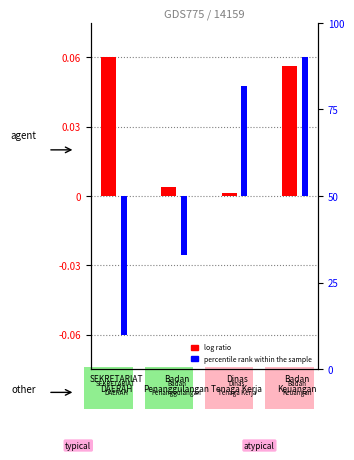

At which label is log ratio closest to 0?

Dinas
Tenaga Kerja